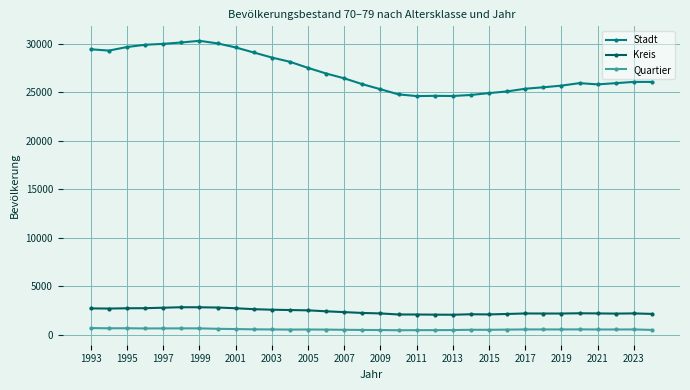

What is the lowest value of the Kreis series?

2063